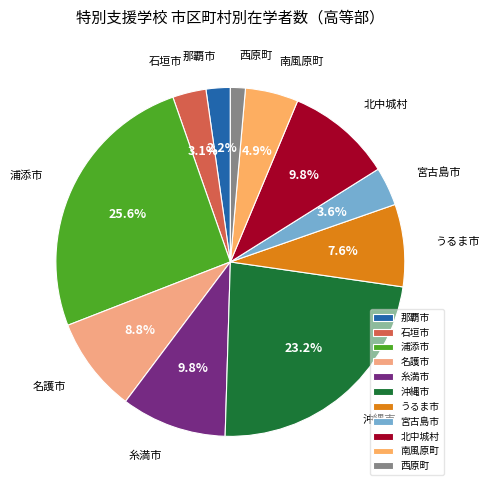

To the nearest percent, what is the average slice percentage?

9%